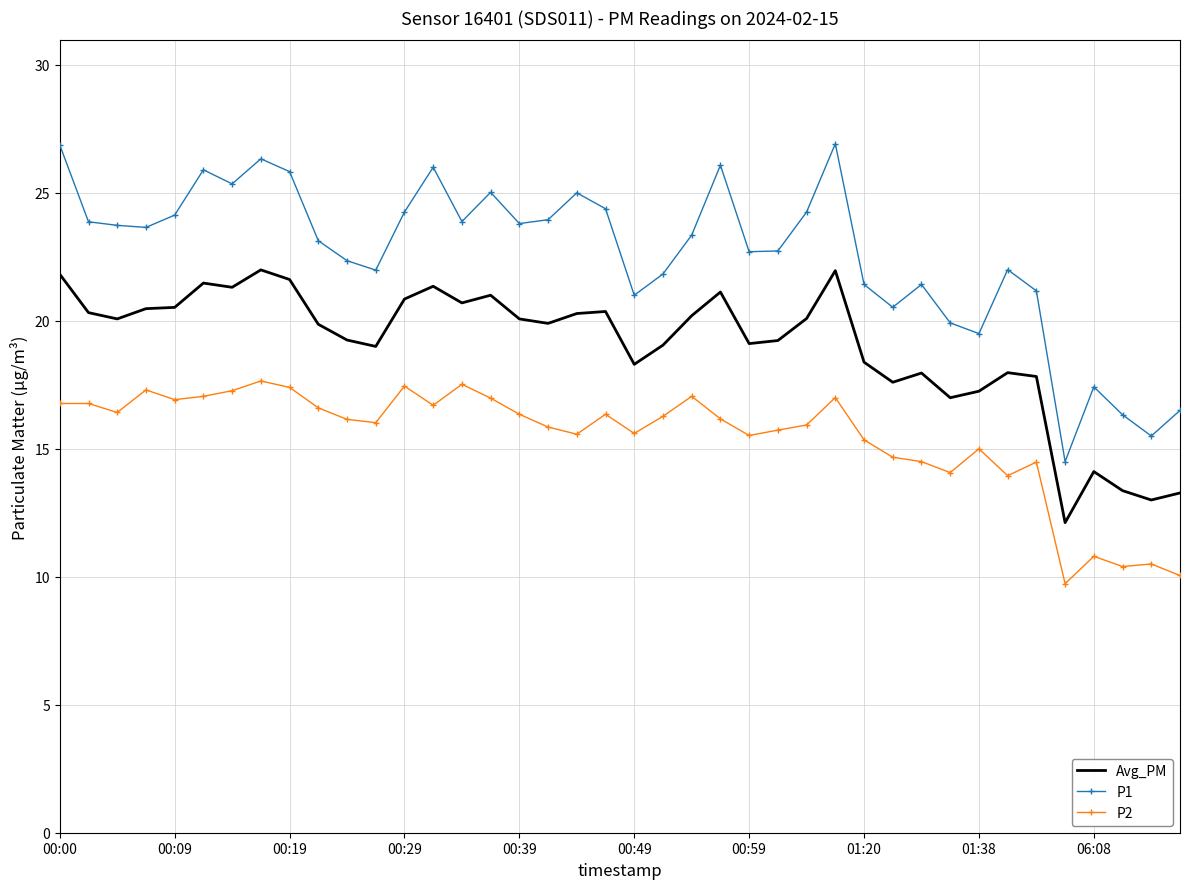

List the series in order of their overall mean, highest first.

P1, Avg_PM, P2